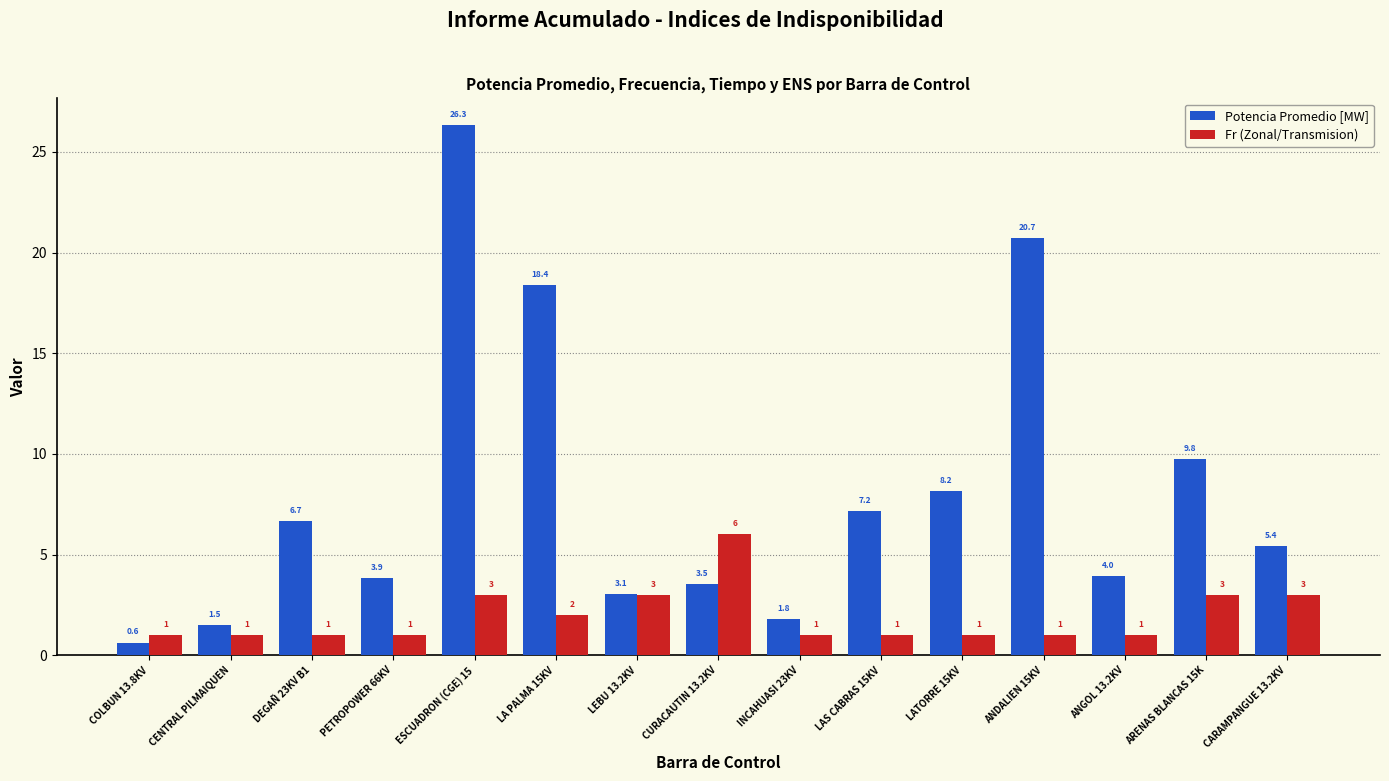

Are the bars grouped side by side (vs. stacked)?

Yes